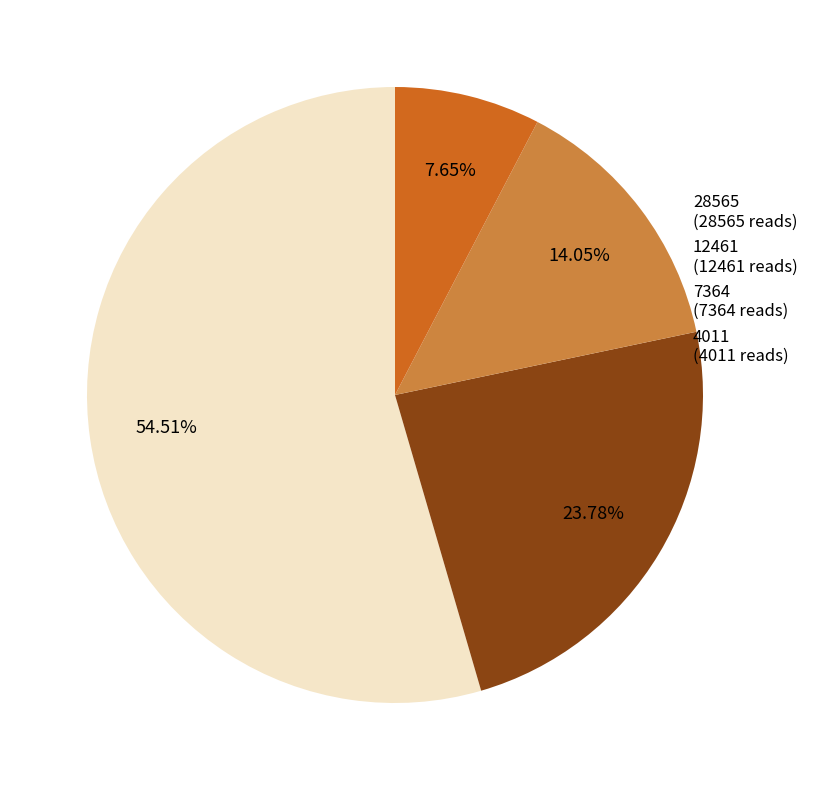

Do 4011 and 28565 together represent more than half of the pie?

Yes